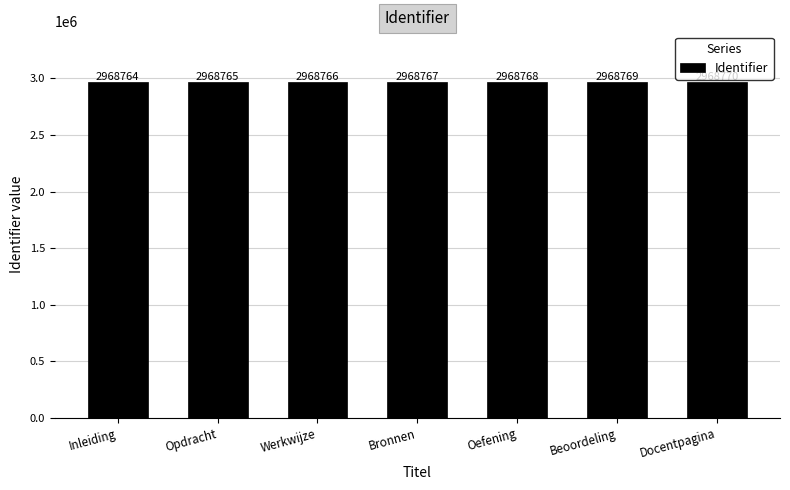

List the labels in order of value, smallest first.

Inleiding, Opdracht, Werkwijze, Bronnen, Oefening, Beoordeling, Docentpagina